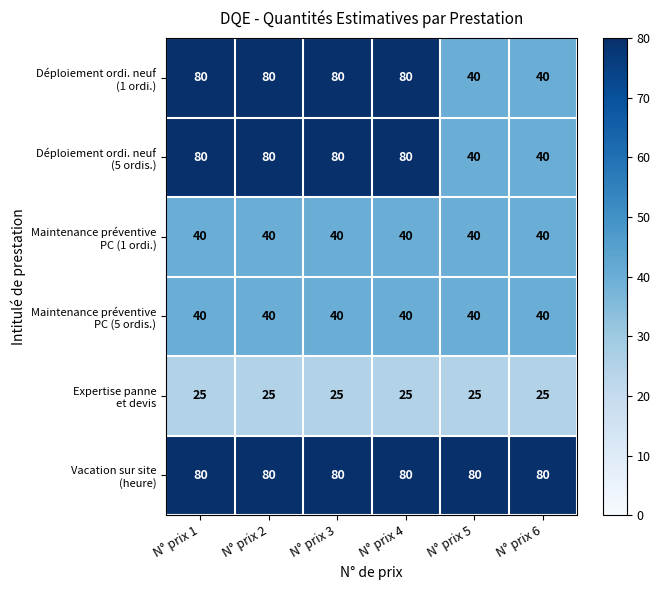

At how many categories does at least one series exceed 58?

6